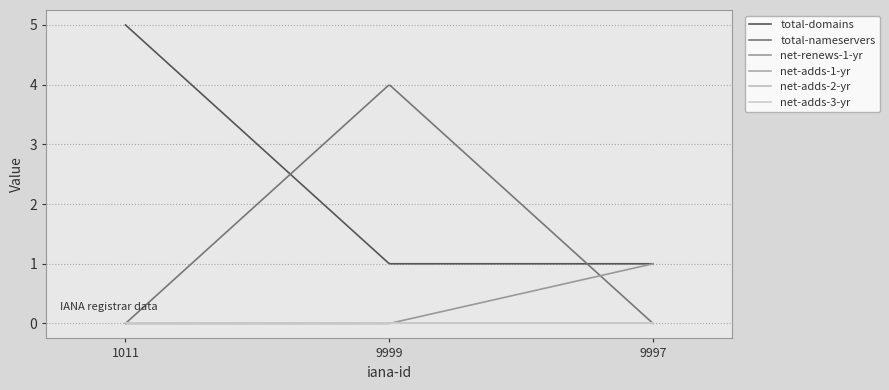

What is the label of the 2nd point from the right?

9999